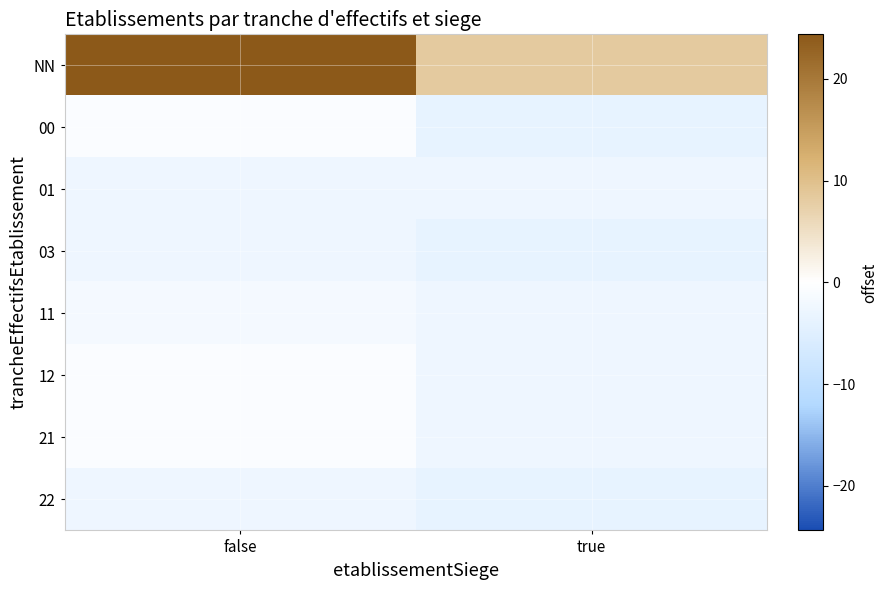

What is the total value across all series at false?

13.0